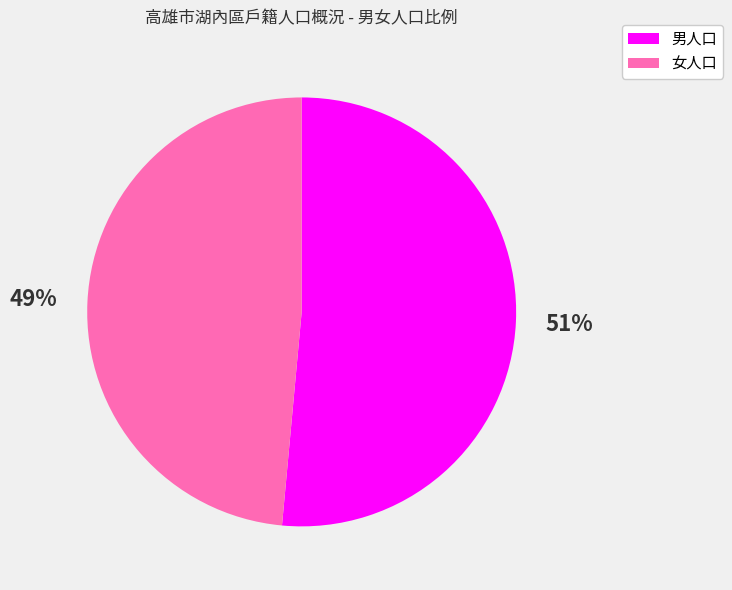

The 女人口 slice represents 49% of the pie. True or false?

True